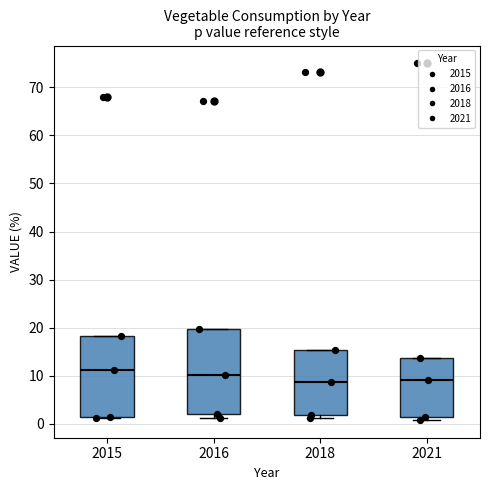

Reading left to right, read every box against the y-axis: the position of its median line, the range the box covers, and the ends of its whiskers. The values are not printed on the chart, so give them approximately, as read against the axis.

2015: median 11, box 2 to 18, whiskers 1 to 18
2016: median 10, box 2 to 20, whiskers 1 to 20
2018: median 9, box 2 to 15, whiskers 1 to 15
2021: median 9, box 2 to 14, whiskers 1 to 14